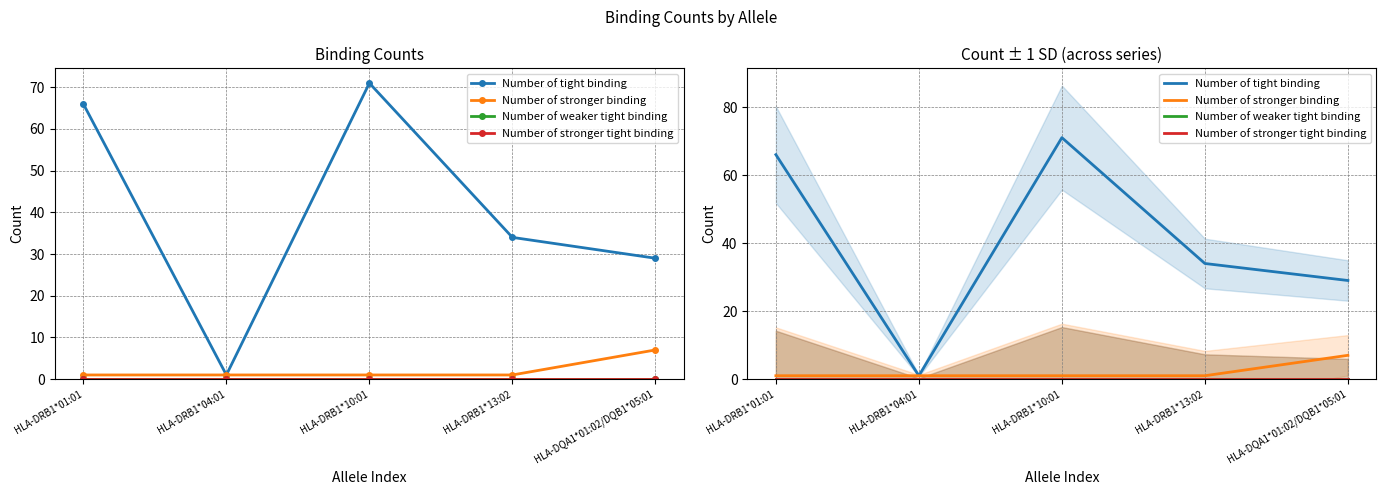

The Number of tight binding series shows 71 at HLA-DRB1*10:01. True or false?

True